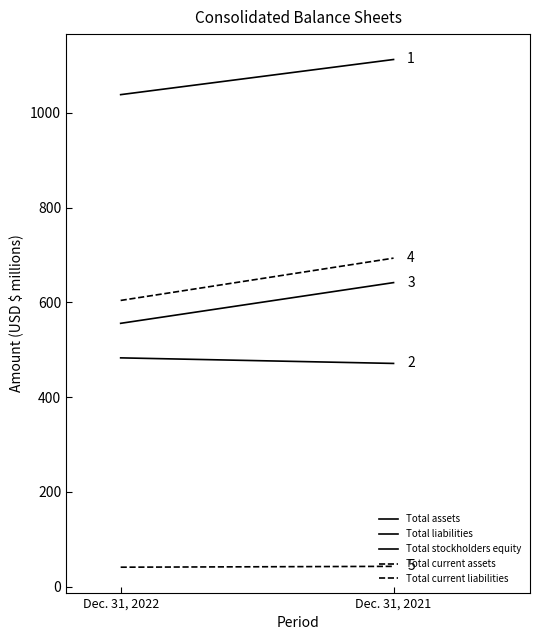

What value does the Total liabilities series have at Dec. 31, 2022?

482.9